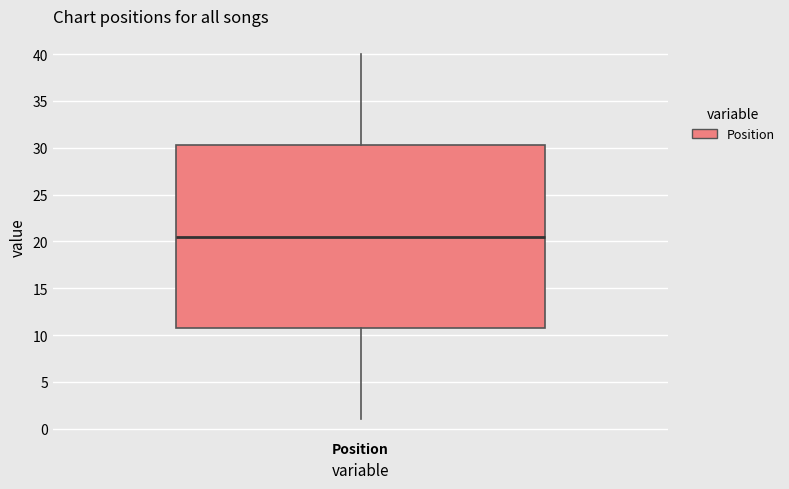

Transcribe this box plot: give where the median line is, the range the box spans, and where the two whiskers end, as read against the y-axis. The values are not printed on the chart, so give them approximately, as read against the axis.

median 20.5, box 11.0 to 30.5, whiskers 1.0 to 40.0